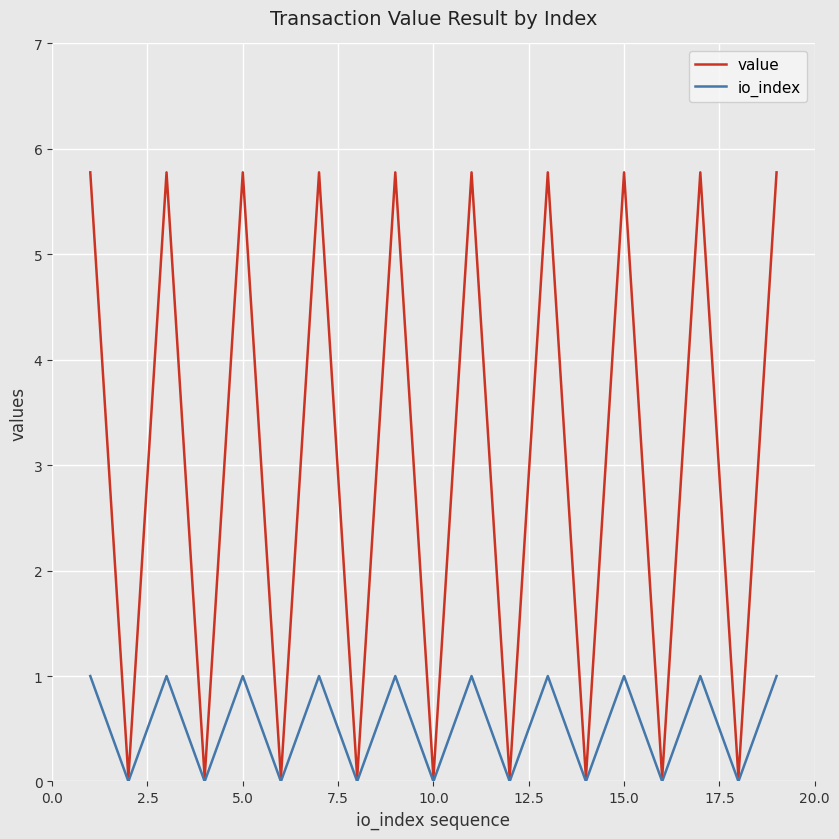

How many values in the io_index series are below 1?

9